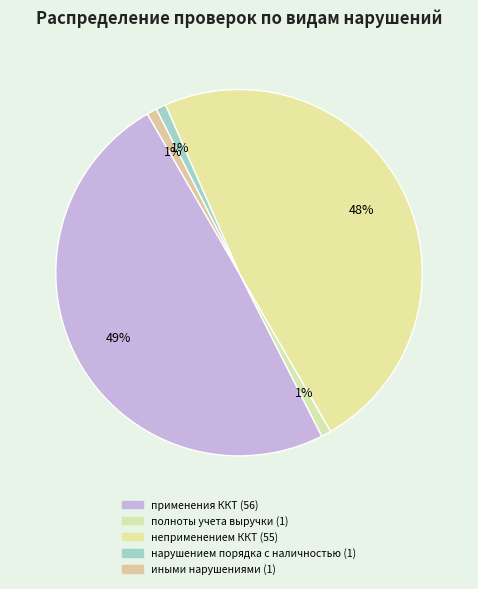

How many segments does this pie chart have?

5